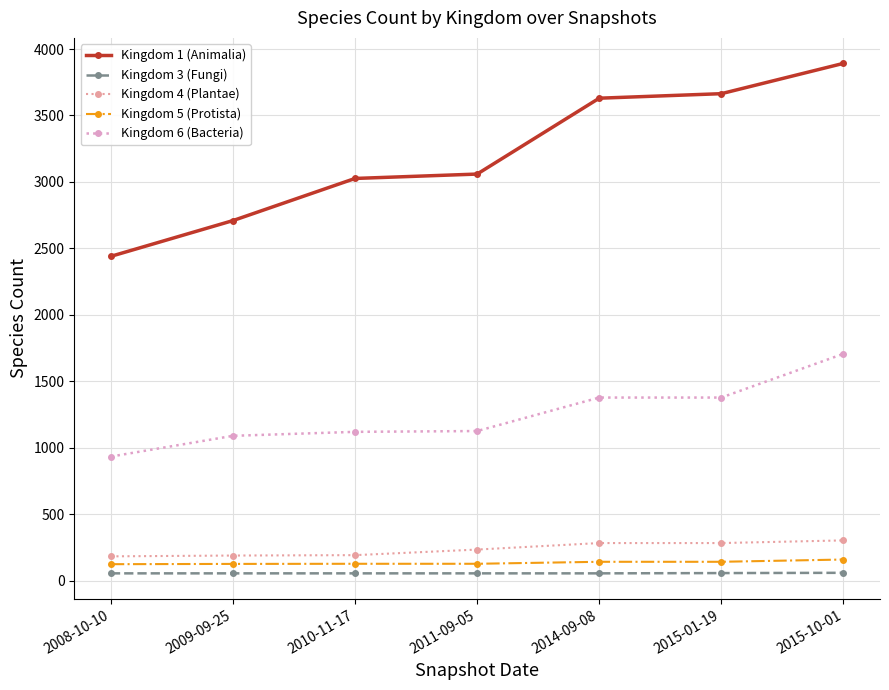

Which series has the largest range (max minus min)?

Kingdom 1 (Animalia)